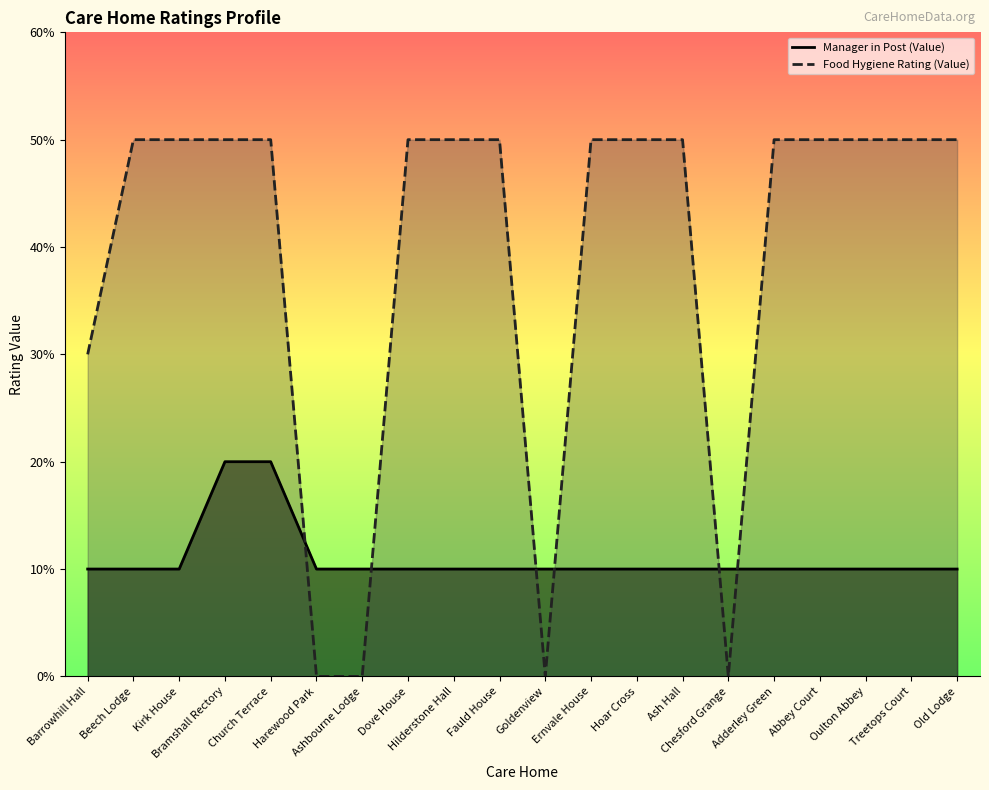

What position from the left is Barrowhill Hall?

1